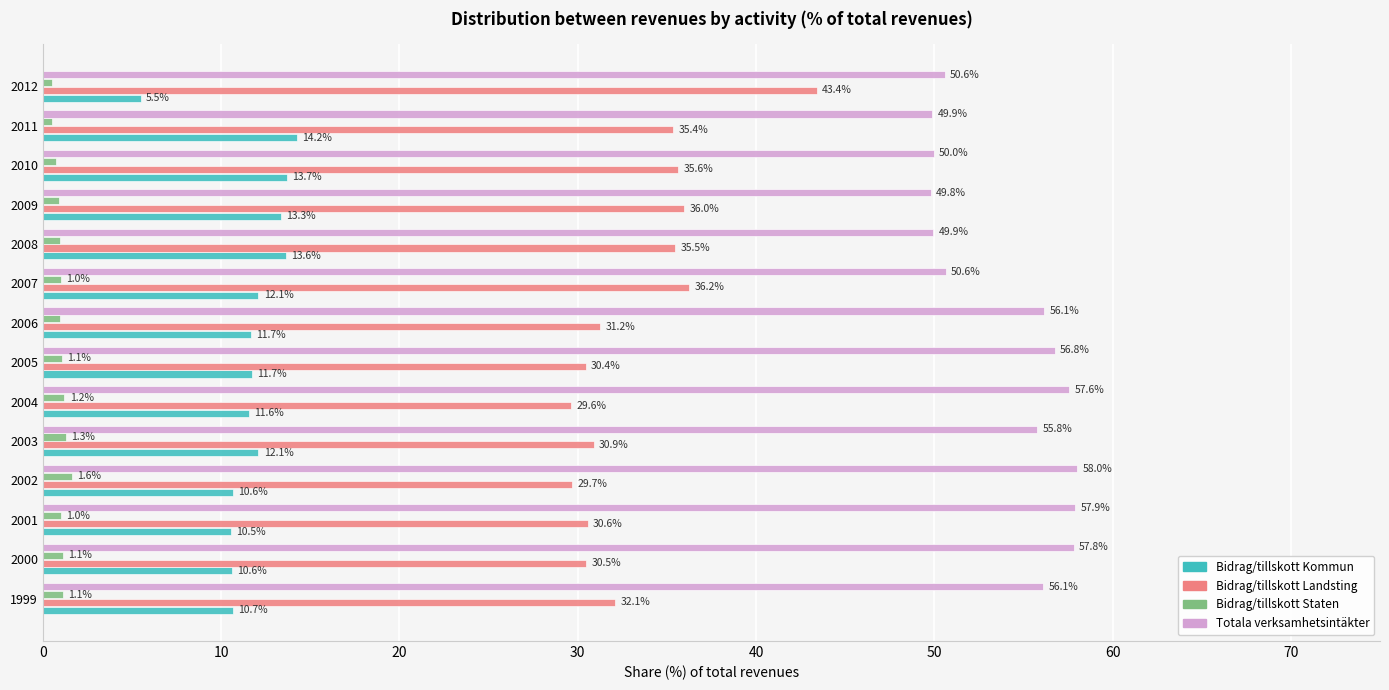

What are all the series names shown in the legend?

Bidrag/tillskott Kommun, Bidrag/tillskott Landsting, Bidrag/tillskott Staten, Totala verksamhetsintäkter